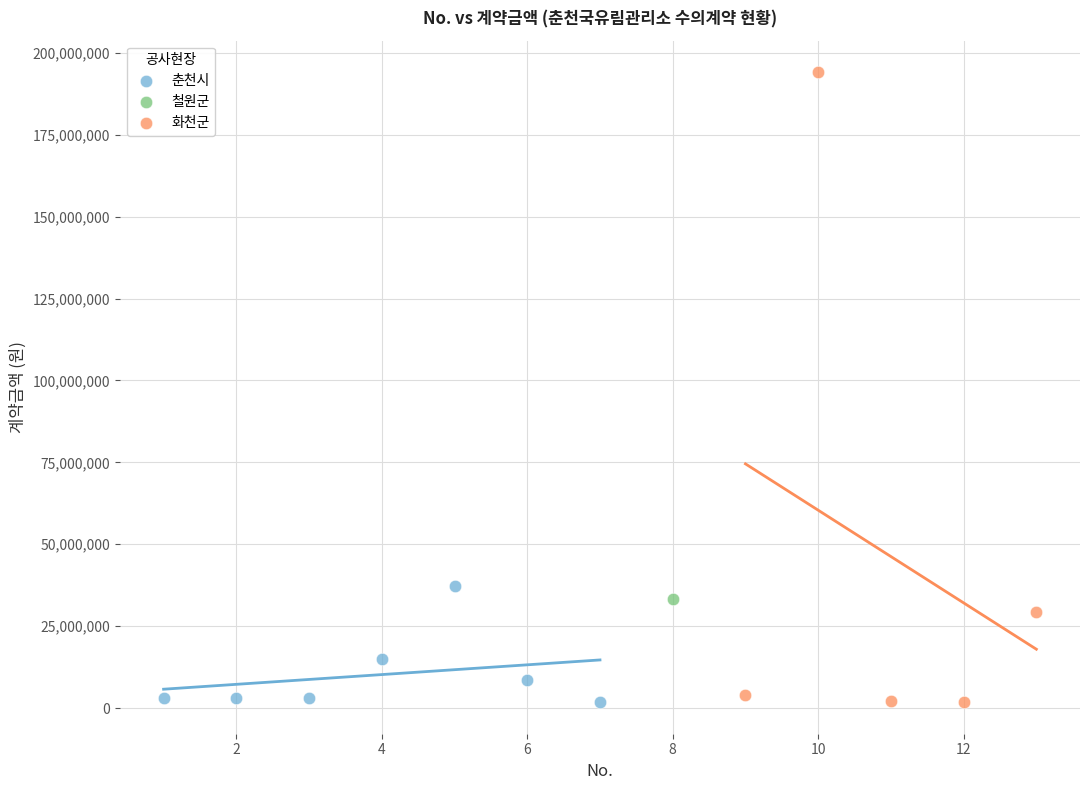

Which series contains the highest Y value?

화천군